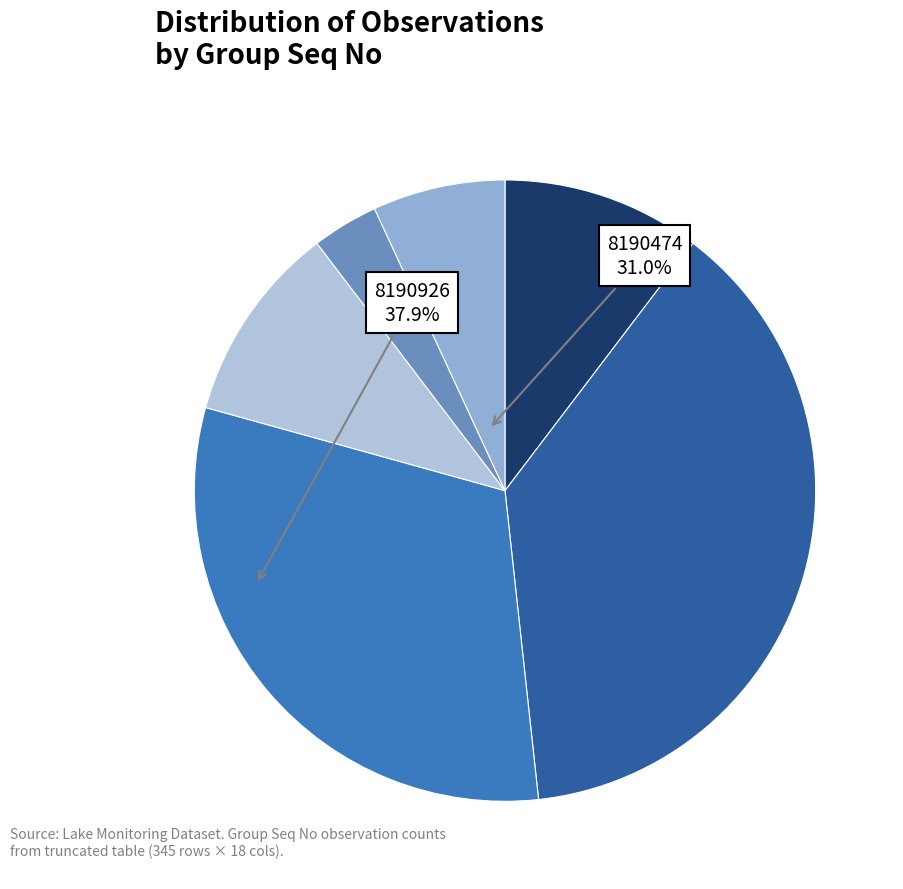

How many slices are in this pie chart?

6